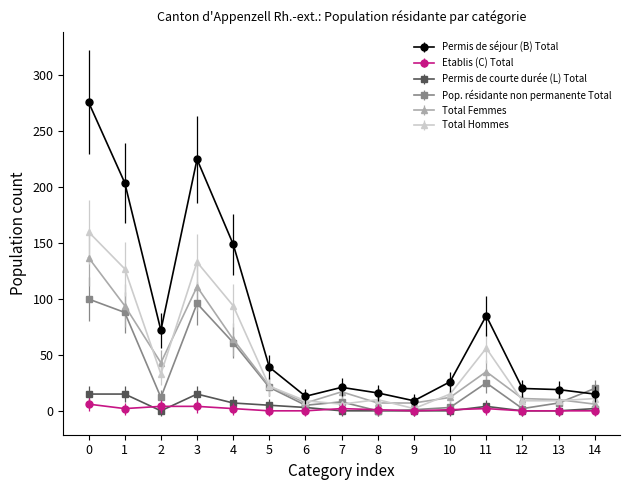

Which series has the largest range (max minus min)?

Permis de séjour (B) Total